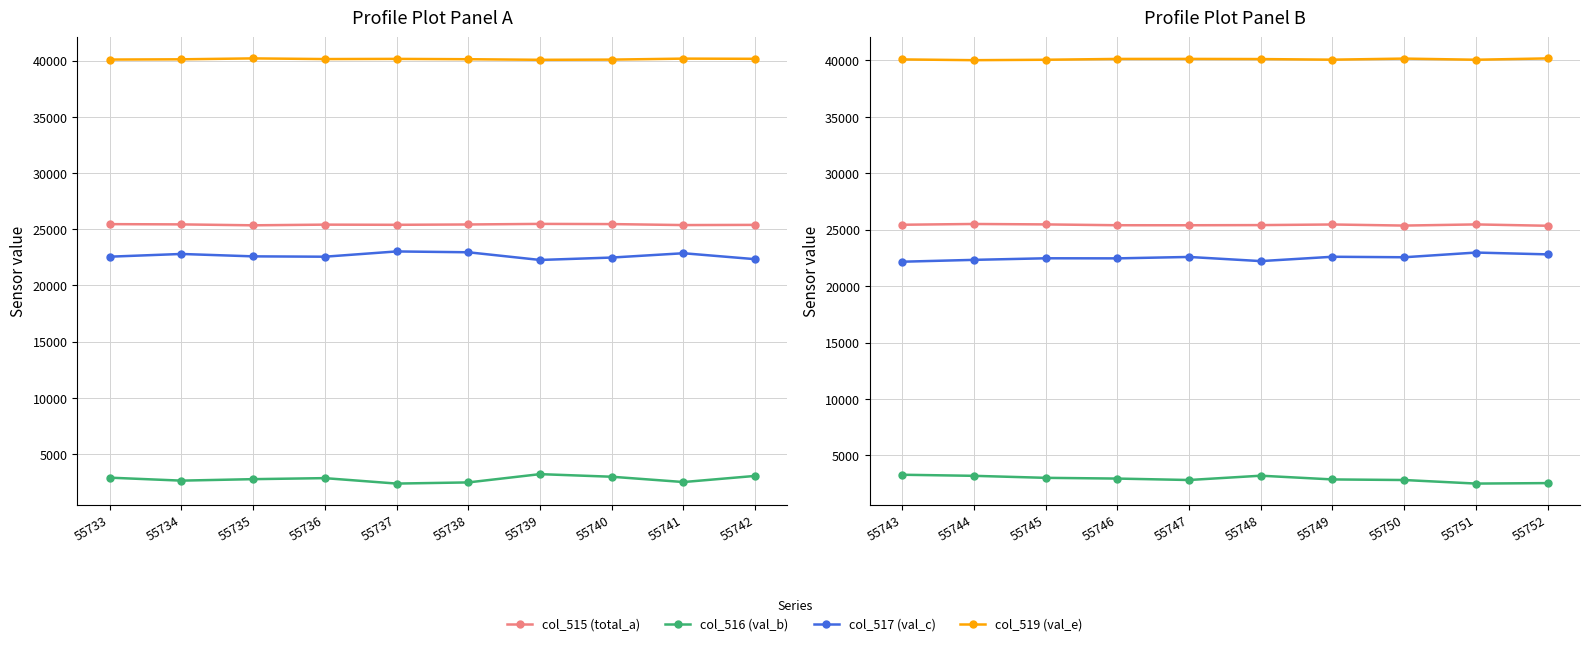

At which category is the sum across all series the highest?

55744